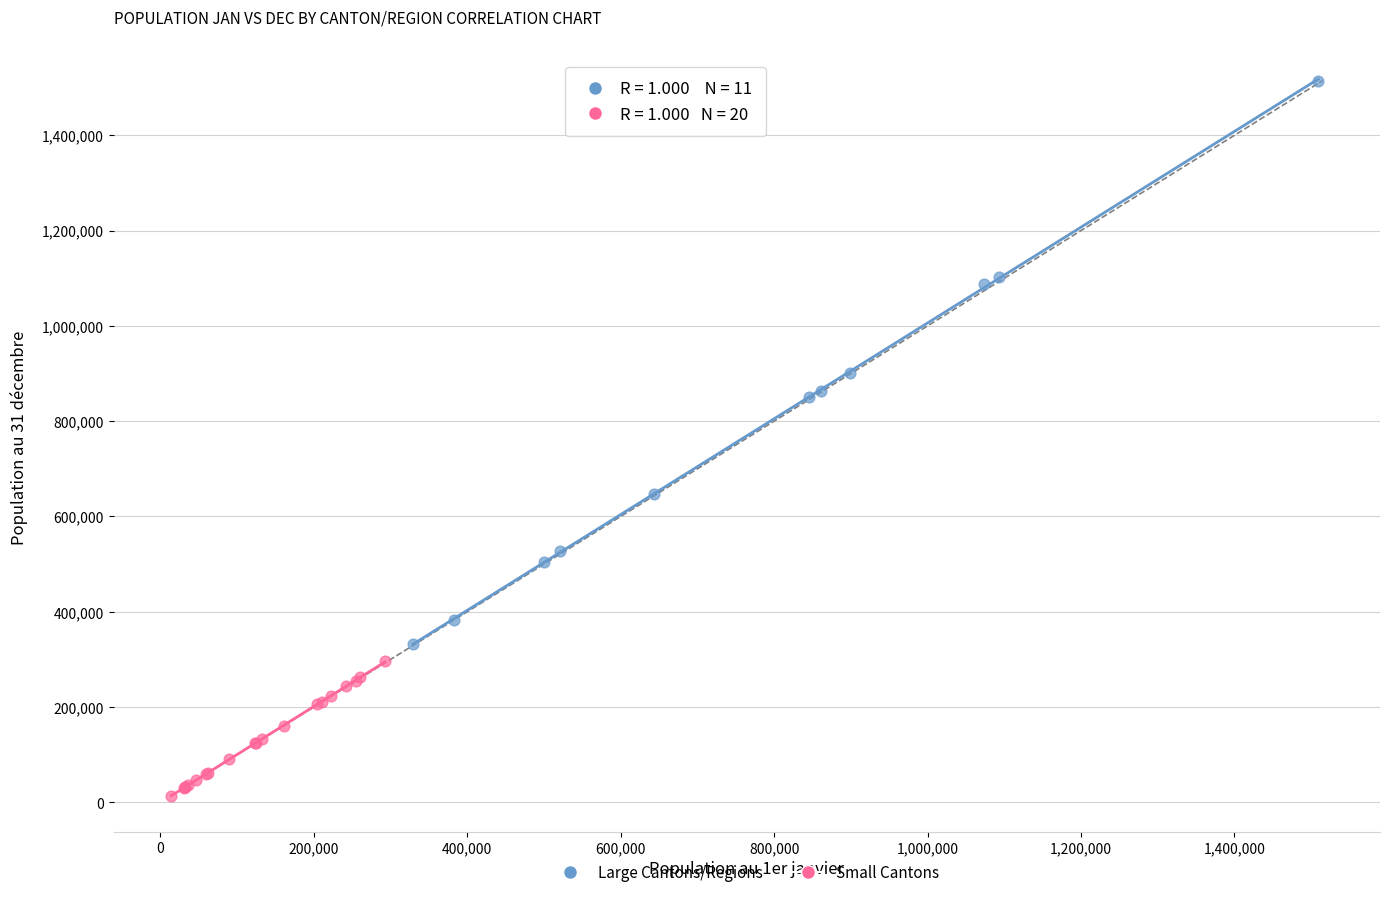

Which series reaches the minimum Y coordinate?

Small Cantons